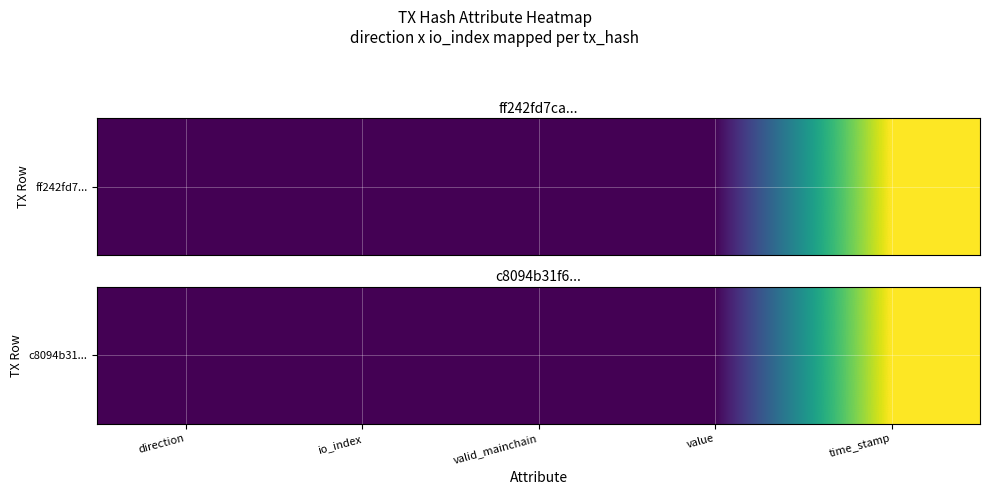

What is the difference between the second highest and second lowest values?

15.1